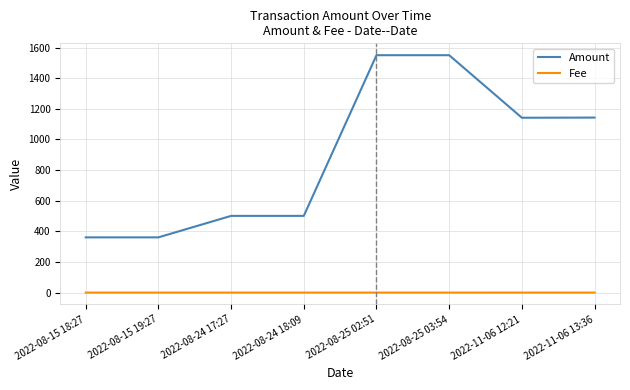

Which series has the largest range (max minus min)?

Amount